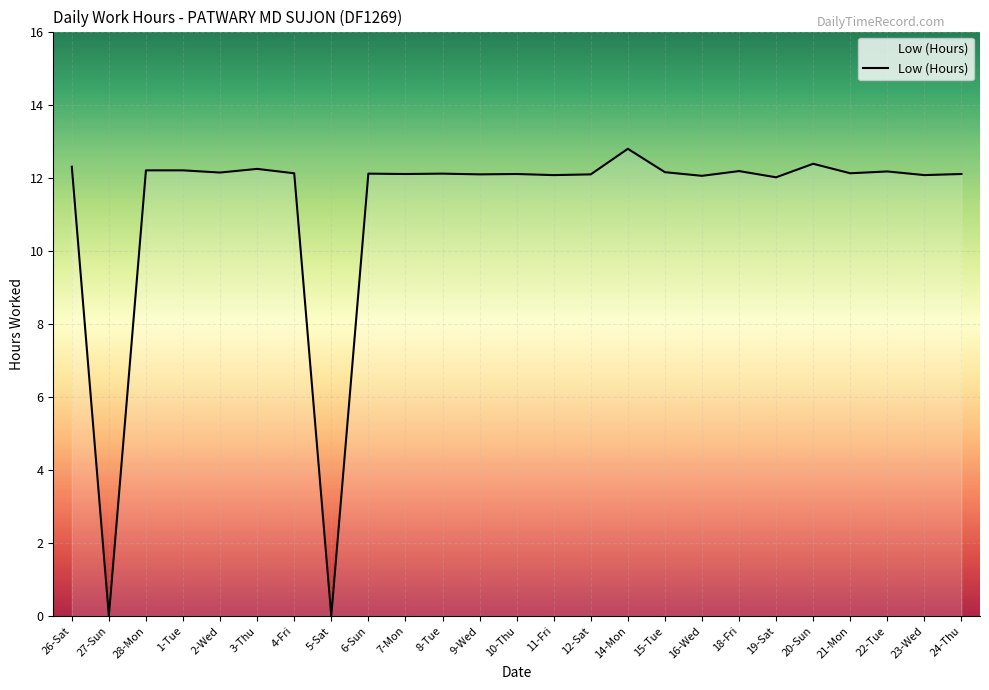

What is the difference between the maximum and minimum values?

12.8